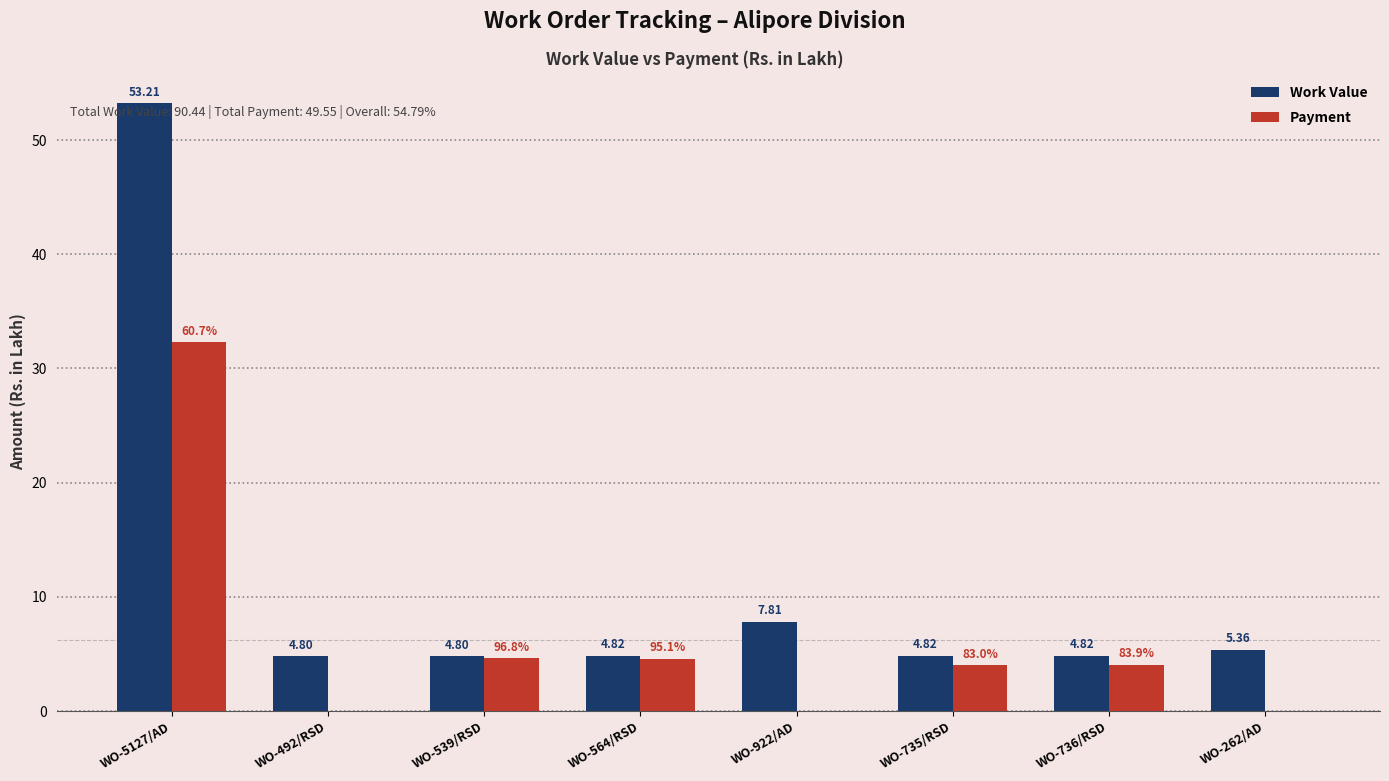

At which category is the sum across all series the highest?

WO-5127/AD